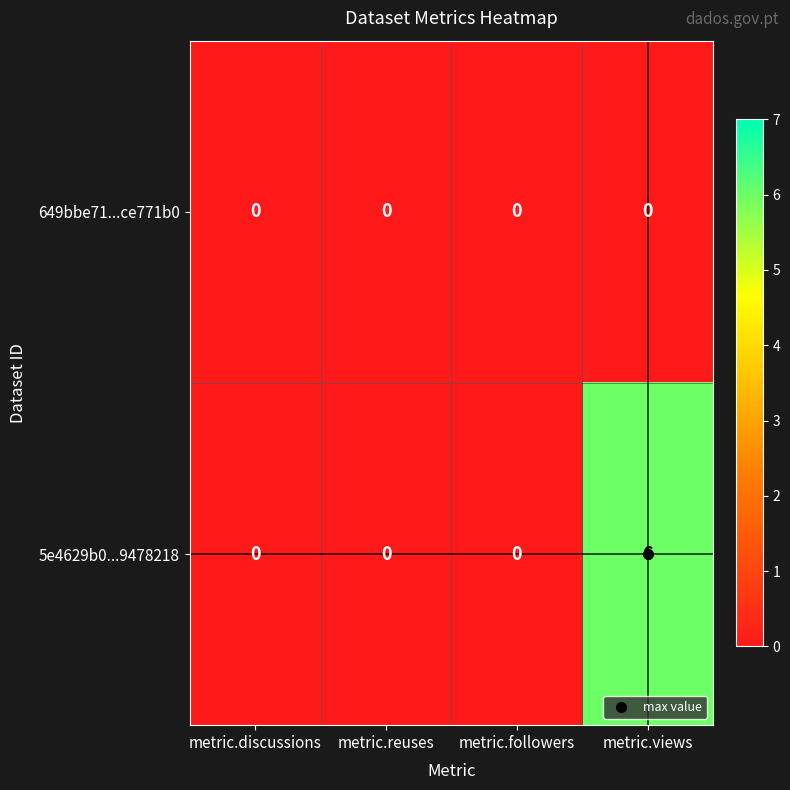

At metric.views, list the series in order from smallest to largest.

649bbe71...ce771b0, 5e4629b0...9478218